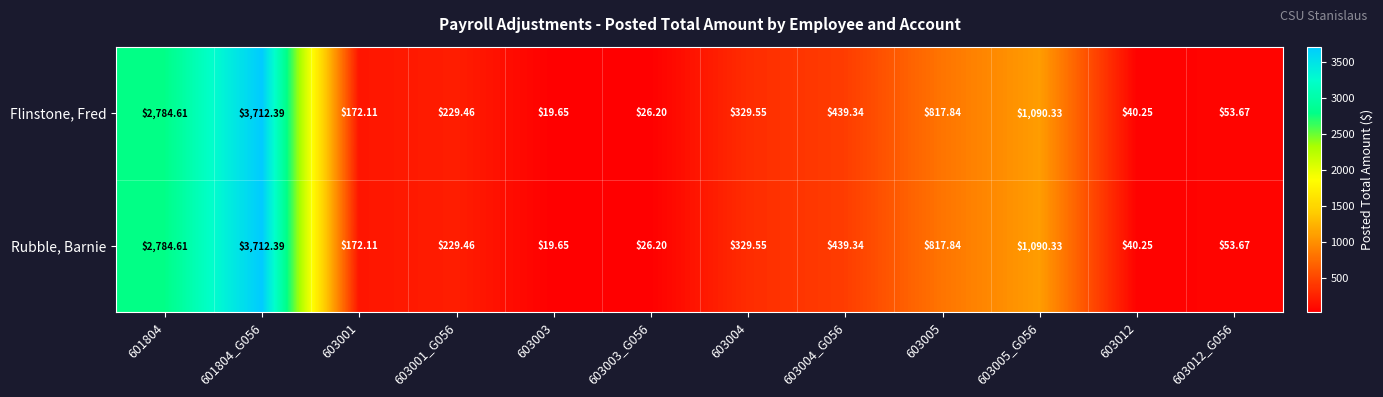

Is the value of Flinstone, Fred at 601804 greater than the value of Rubble, Barnie at 603003_G056?

Yes